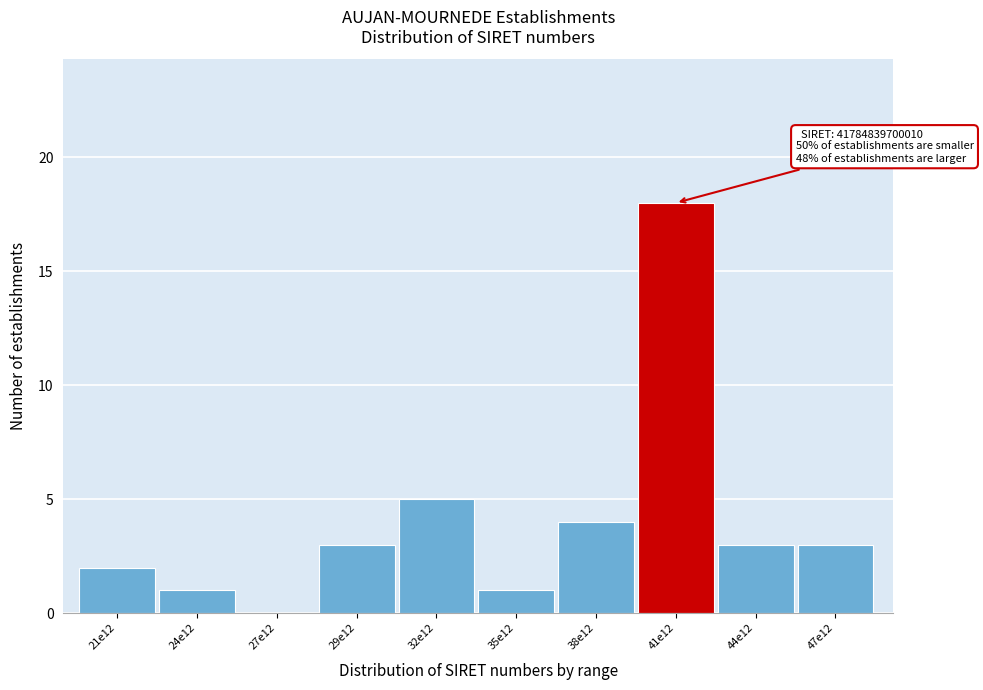

Reading left to right, what are all the values shown in this chart?

21e12=2	24e12=1	27e12=0	29e12=3	32e12=5	35e12=1	38e12=4	41e12=18	44e12=3	47e12=3